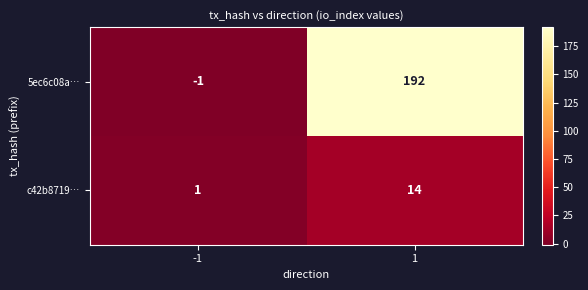

What is the greatest value displayed?

192